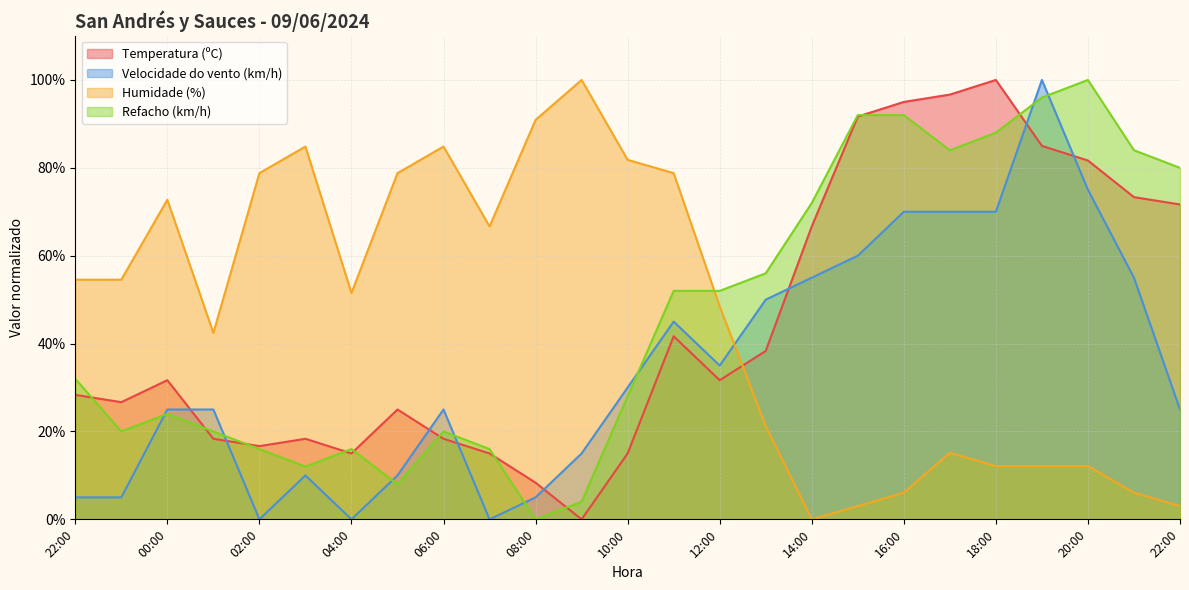

Between 16:00 and 14:00, which is larger?

16:00